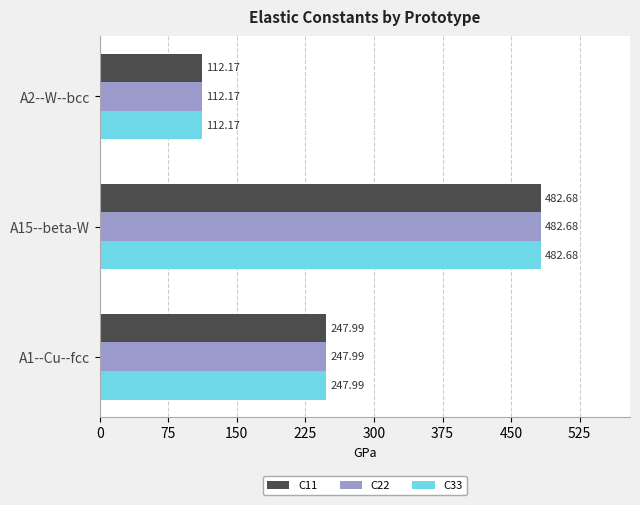

What are all the series names shown in the legend?

C11, C22, C33